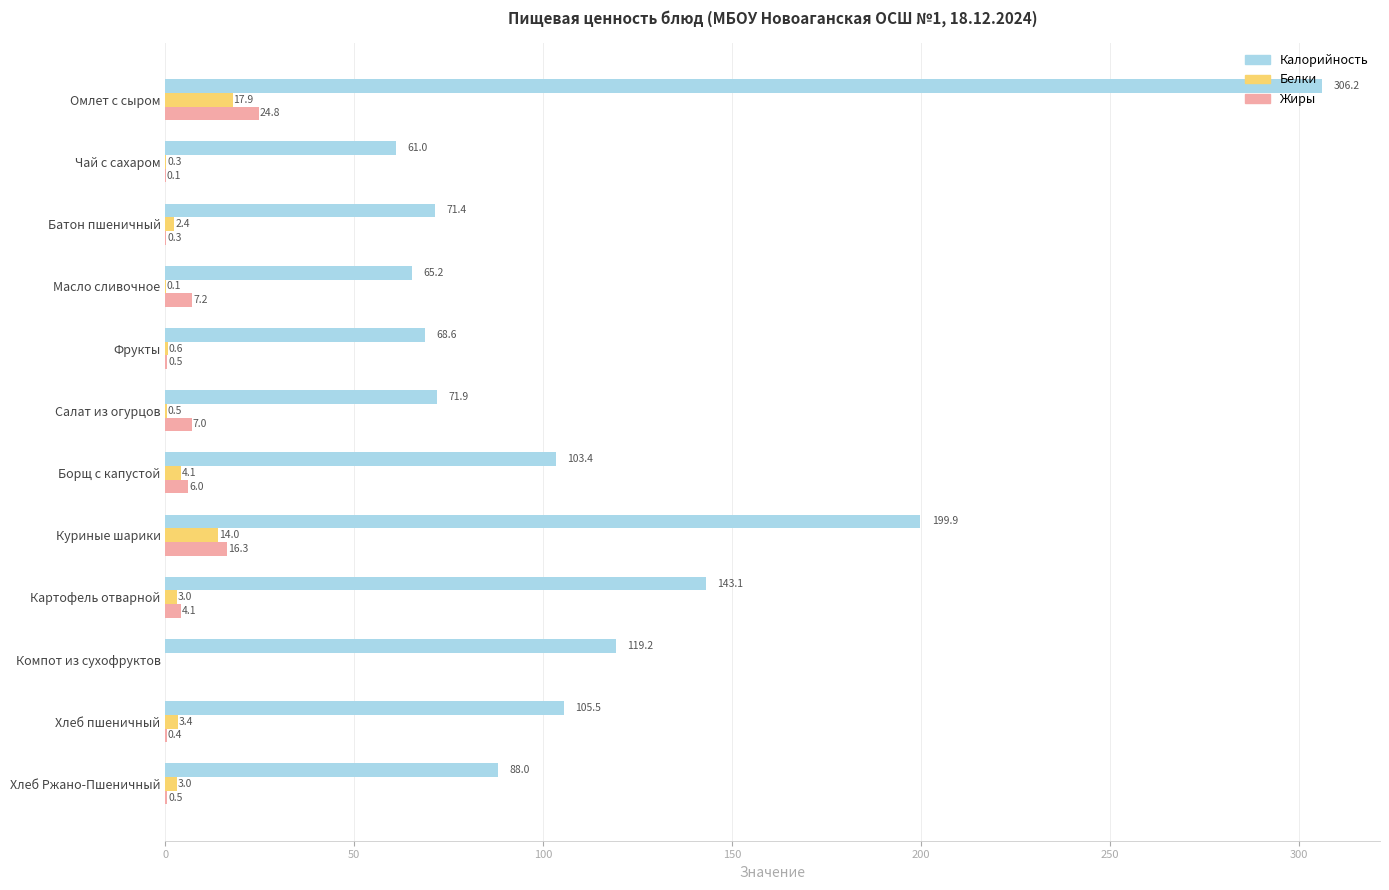

What is the approximate value of Белки at Батон пшеничный?

2.4